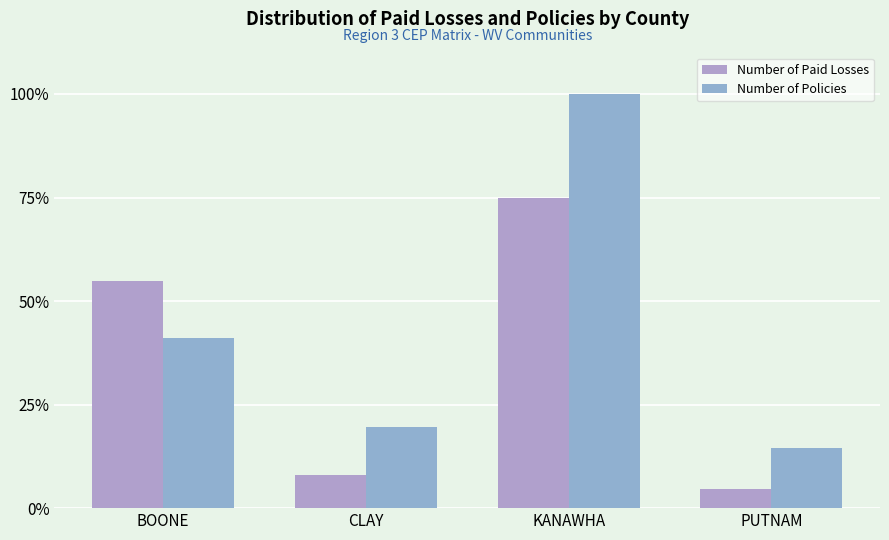

What is the highest value of the Number of Policies series?

100.0